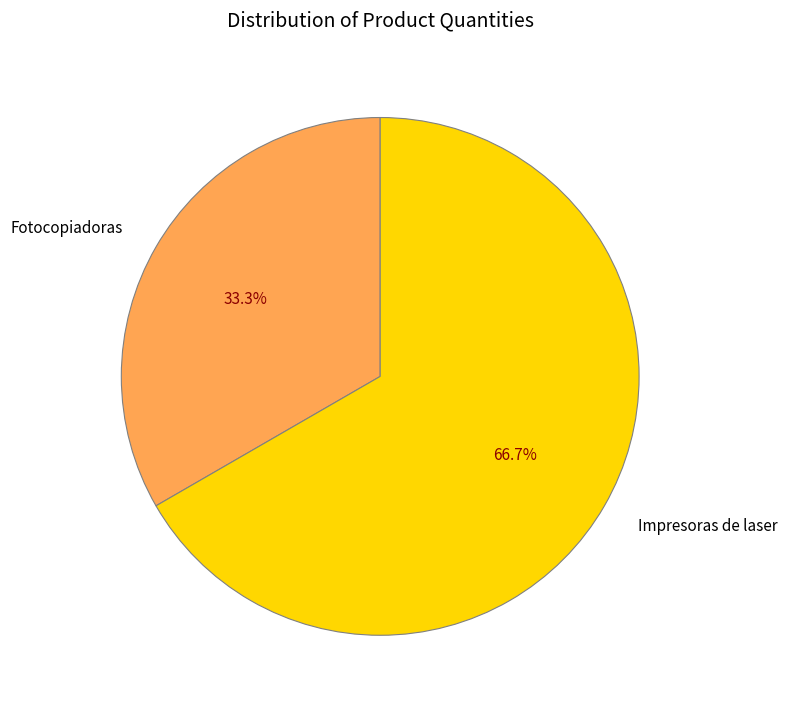

Rank the categories by value from highest to lowest.

Impresoras de laser, Fotocopiadoras